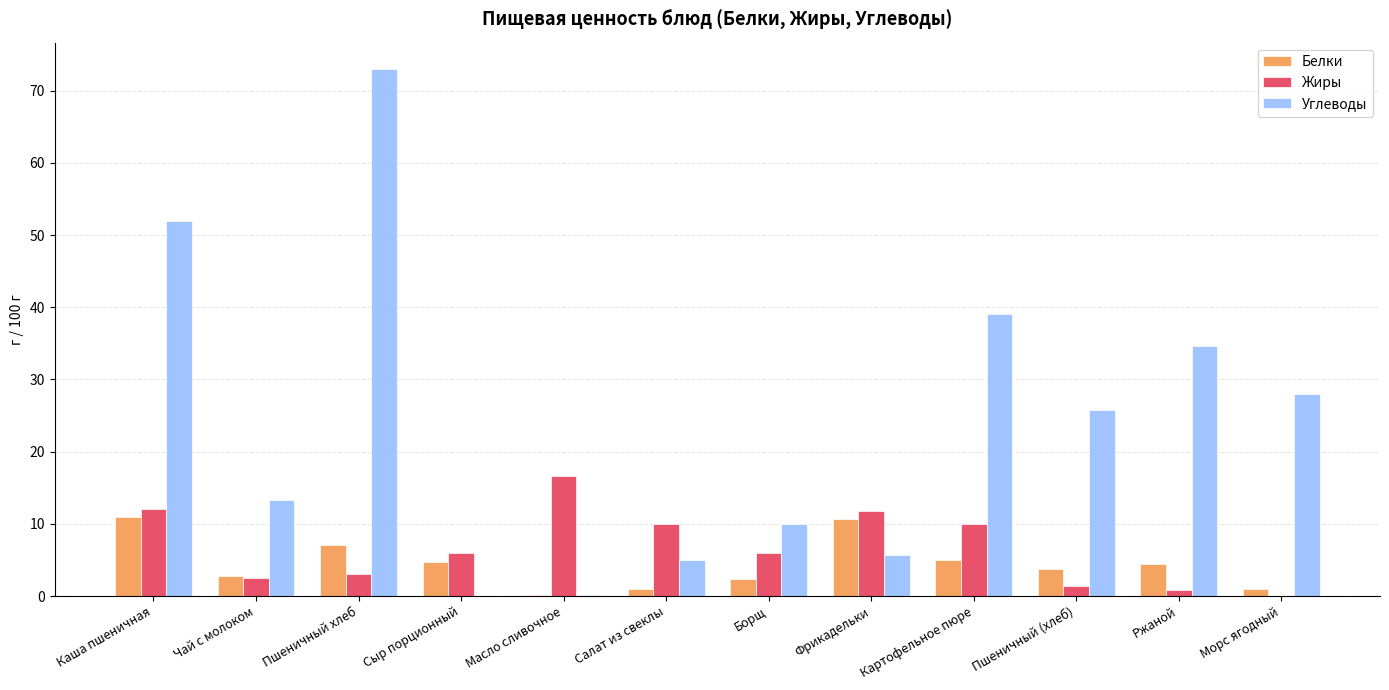

Between Масло сливочное and Морс ягодный, which series saw the biggest shift?

Углеводы